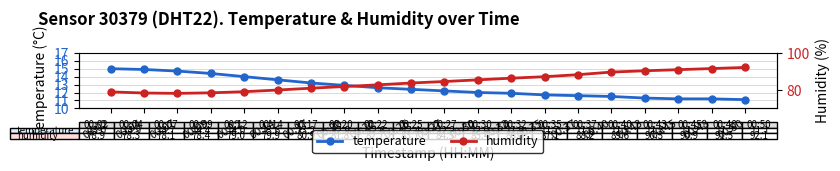

What is the spread (max minus min) of values at 00:32?

74.4